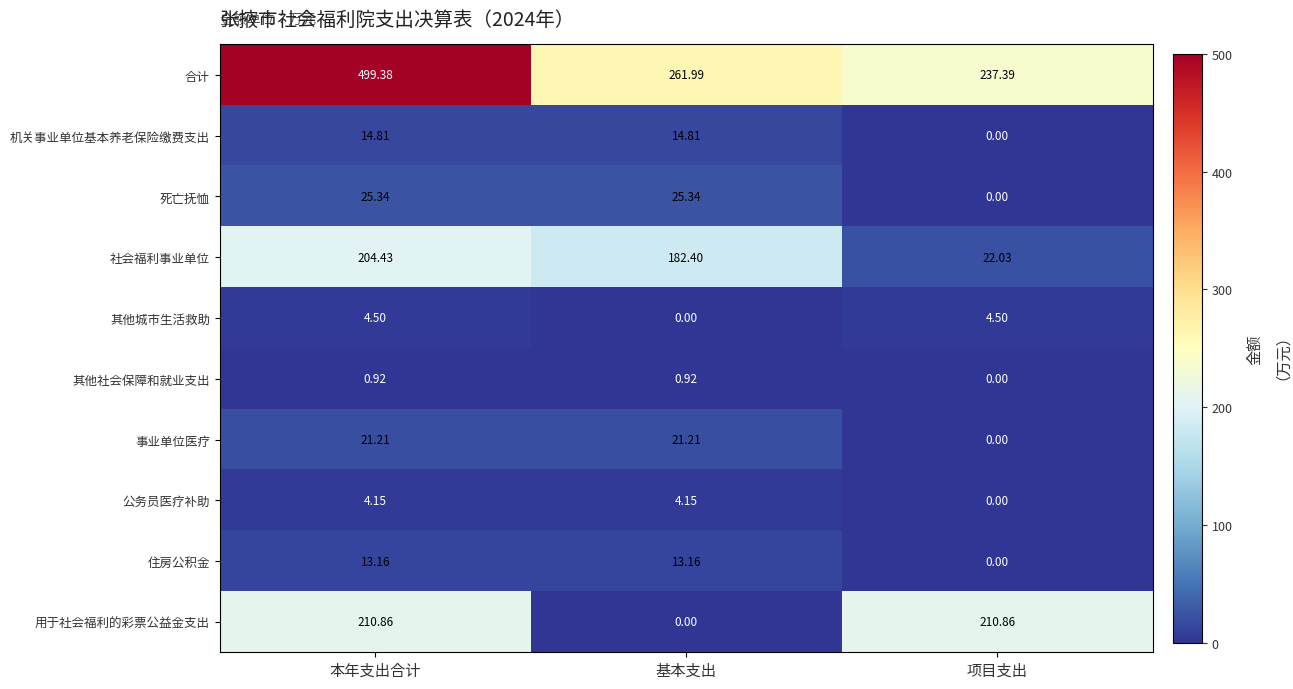

List the series in order of their peak value, highest first.

合计, 用于社会福利的彩票公益金支出, 社会福利事业单位, 死亡抚恤, 事业单位医疗, 机关事业单位基本养老保险缴费支出, 住房公积金, 其他城市生活救助, 公务员医疗补助, 其他社会保障和就业支出